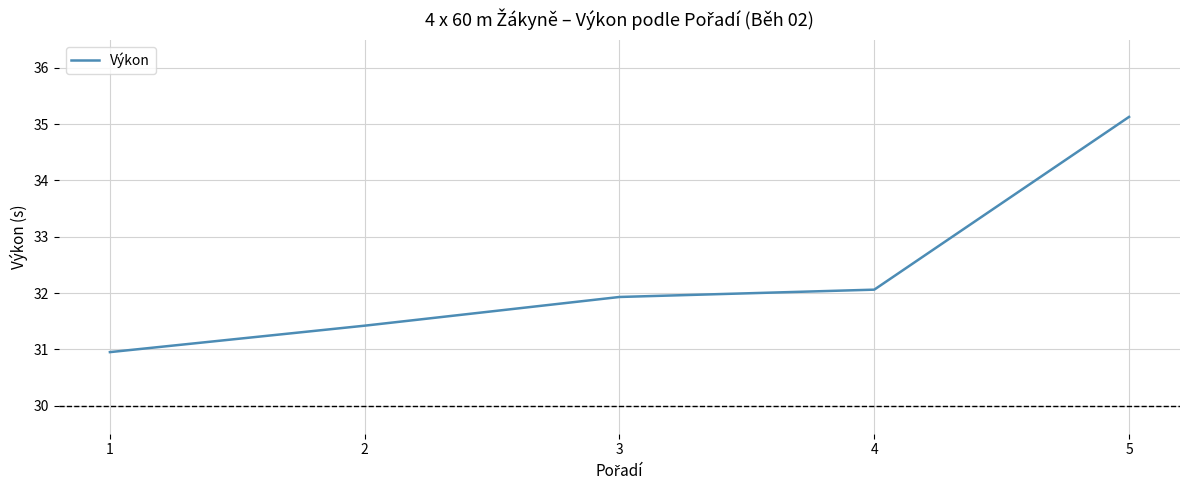

Rank the categories by value from lowest to highest.

1, 2, 3, 4, 5